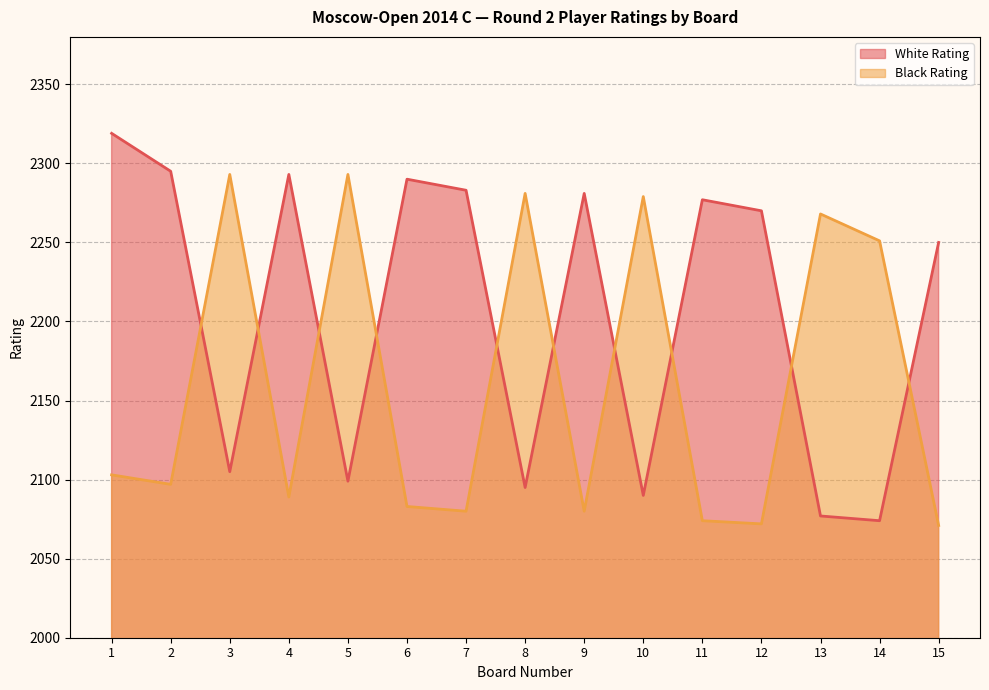

Reading right to left, transcribe all the data shown in this chart.

White Rating: 15=2250	14=2074	13=2077	12=2270	11=2277	10=2090	9=2281	8=2095	7=2283	6=2290	5=2099	4=2293	3=2105	2=2295	1=2319
Black Rating: 15=2071	14=2251	13=2268	12=2072	11=2074	10=2279	9=2080	8=2281	7=2080	6=2083	5=2293	4=2089	3=2293	2=2097	1=2103